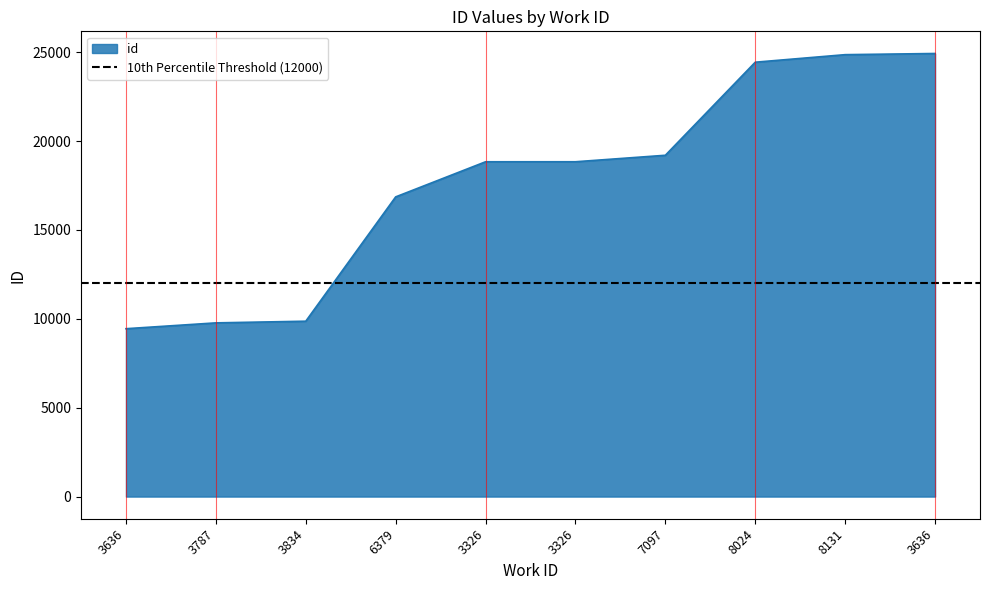

True or false: there are more than 1 points higher than both neighbors.

False